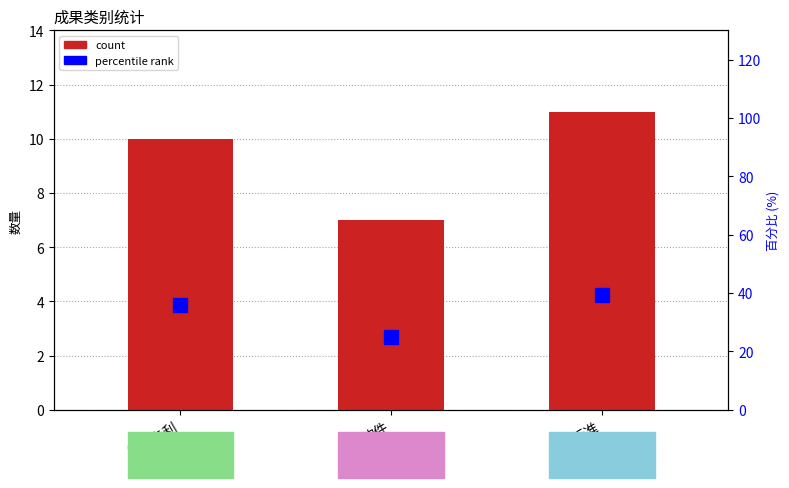

Does the chart contain any negative values?

No